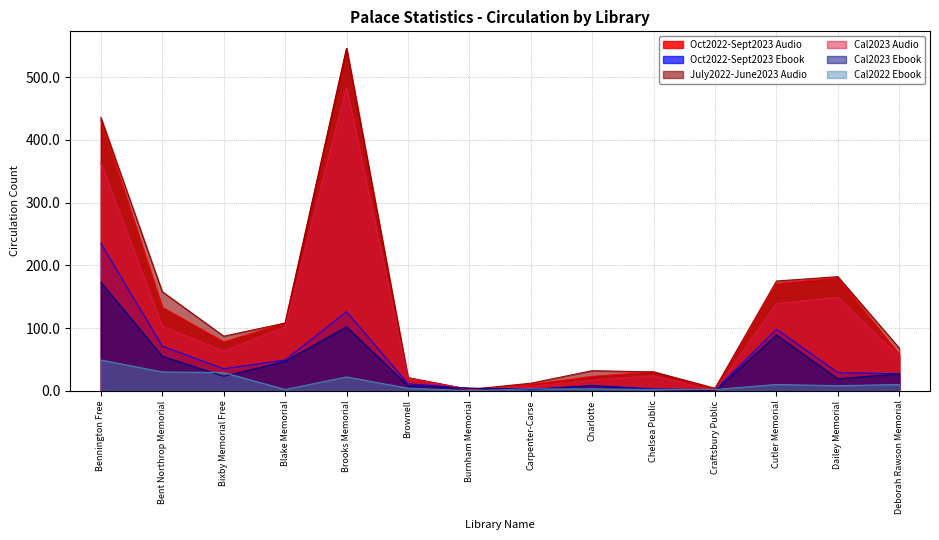

Reading left to right, what are all the values shown in this chart?

Oct2022-Sept2023 Audio: Bennington Free=432	Bent Northrop Memorial=133	Bixby Memorial Free=78	Blake Memorial=108	Brooks Memorial=546	Brownell=20	Burnham Memorial=2	Carpenter-Carse=10	Charlotte=23	Chelsea Public=30	Craftsbury Public=2	Cutler Memorial=171	Dailey Memorial=180	Deborah Rawson Memorial=58
Oct2022-Sept2023 Ebook: Bennington Free=235	Bent Northrop Memorial=71	Bixby Memorial Free=35	Blake Memorial=49	Brooks Memorial=126	Brownell=11	Burnham Memorial=4	Carpenter-Carse=2	Charlotte=8	Chelsea Public=3	Craftsbury Public=1	Cutler Memorial=98	Dailey Memorial=29	Deborah Rawson Memorial=27
July2022-June2023 Audio: Bennington Free=436	Bent Northrop Memorial=158	Bixby Memorial Free=87	Blake Memorial=108	Brooks Memorial=546	Brownell=21	Burnham Memorial=2	Carpenter-Carse=12	Charlotte=32	Chelsea Public=30	Craftsbury Public=4	Cutler Memorial=175	Dailey Memorial=182	Deborah Rawson Memorial=68
Cal2023 Audio: Bennington Free=364	Bent Northrop Memorial=103	Bixby Memorial Free=63	Blake Memorial=102	Brooks Memorial=484	Brownell=20	Burnham Memorial=2	Carpenter-Carse=7	Charlotte=17	Chelsea Public=24	Craftsbury Public=0	Cutler Memorial=139	Dailey Memorial=149	Deborah Rawson Memorial=55
Cal2023 Ebook: Bennington Free=173	Bent Northrop Memorial=55	Bixby Memorial Free=23	Blake Memorial=47	Brooks Memorial=102	Brownell=8	Burnham Memorial=4	Carpenter-Carse=2	Charlotte=8	Chelsea Public=2	Craftsbury Public=0	Cutler Memorial=89	Dailey Memorial=19	Deborah Rawson Memorial=27
Cal2022 Ebook: Bennington Free=49	Bent Northrop Memorial=30	Bixby Memorial Free=29	Blake Memorial=2	Brooks Memorial=22	Brownell=4	Burnham Memorial=0	Carpenter-Carse=3	Charlotte=3	Chelsea Public=2	Craftsbury Public=2	Cutler Memorial=10	Dailey Memorial=8	Deborah Rawson Memorial=10